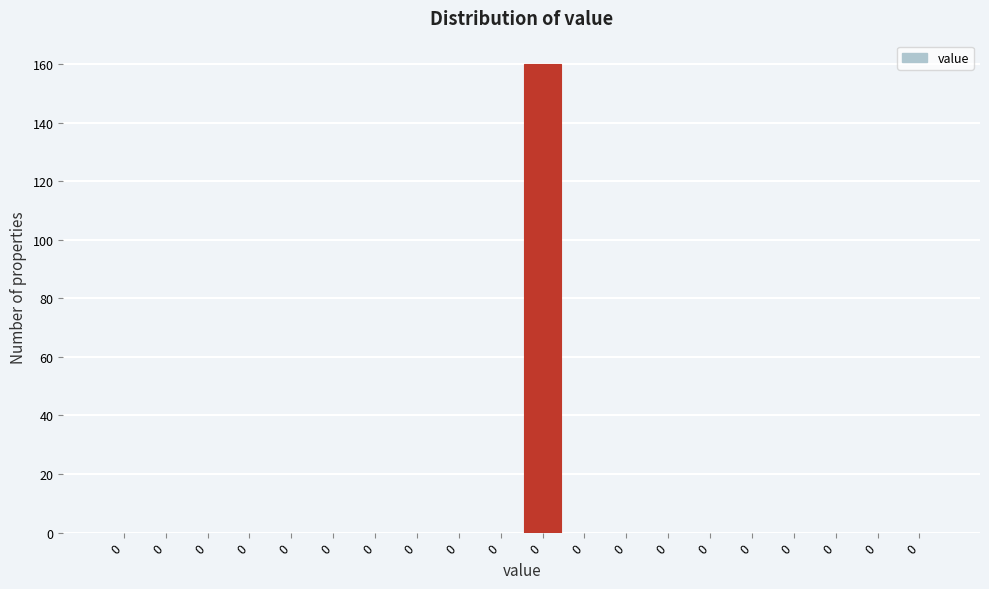

How many categories are shown in the chart?

20